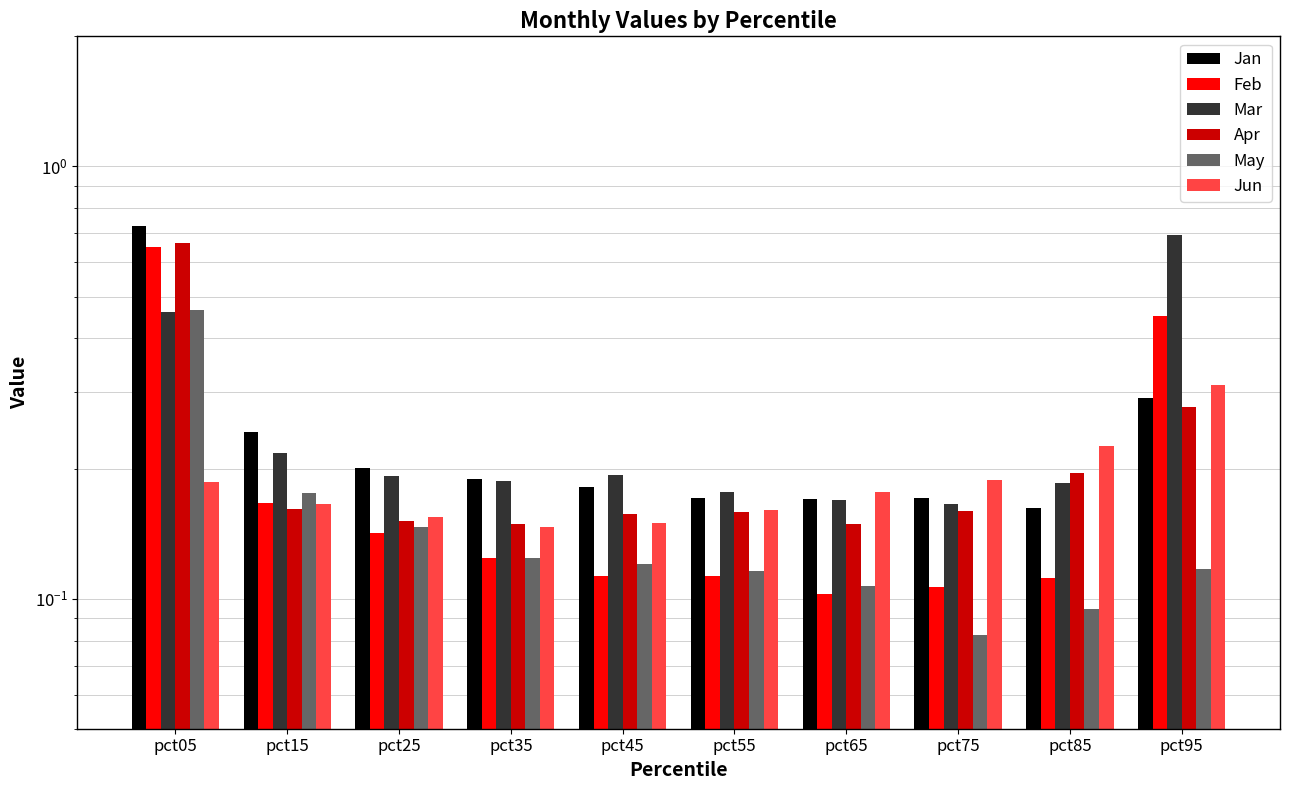

What is the value of the Mar bar at the 8th from the left?

0.2